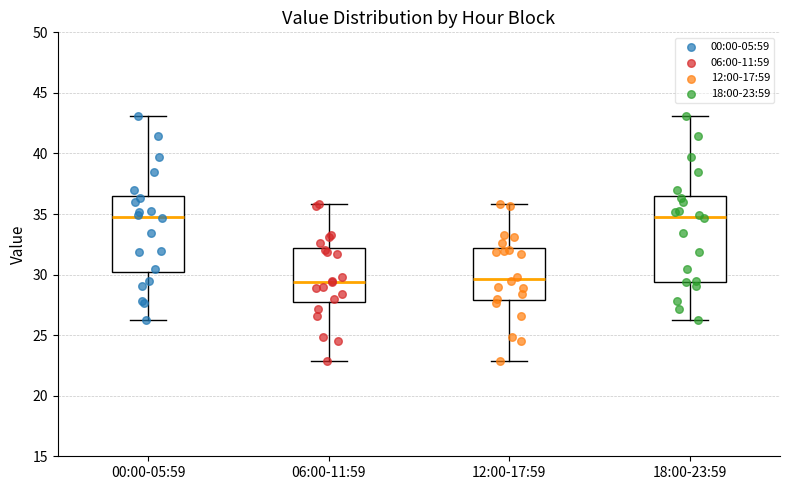

Reading left to right, transcribe this box plot: for each box, give where its median line is, the range the box spans, and where its two whiskers end, as read against the y-axis. The values are not printed on the chart, so give them approximately, as read against the axis.

00:00-05:59: median 35.0, box 30.0 to 36.5, whiskers 26.0 to 43.0
06:00-11:59: median 29.5, box 28.0 to 32.0, whiskers 23.0 to 36.0
12:00-17:59: median 29.5, box 28.0 to 32.0, whiskers 23.0 to 36.0
18:00-23:59: median 35.0, box 29.5 to 36.5, whiskers 26.0 to 43.0